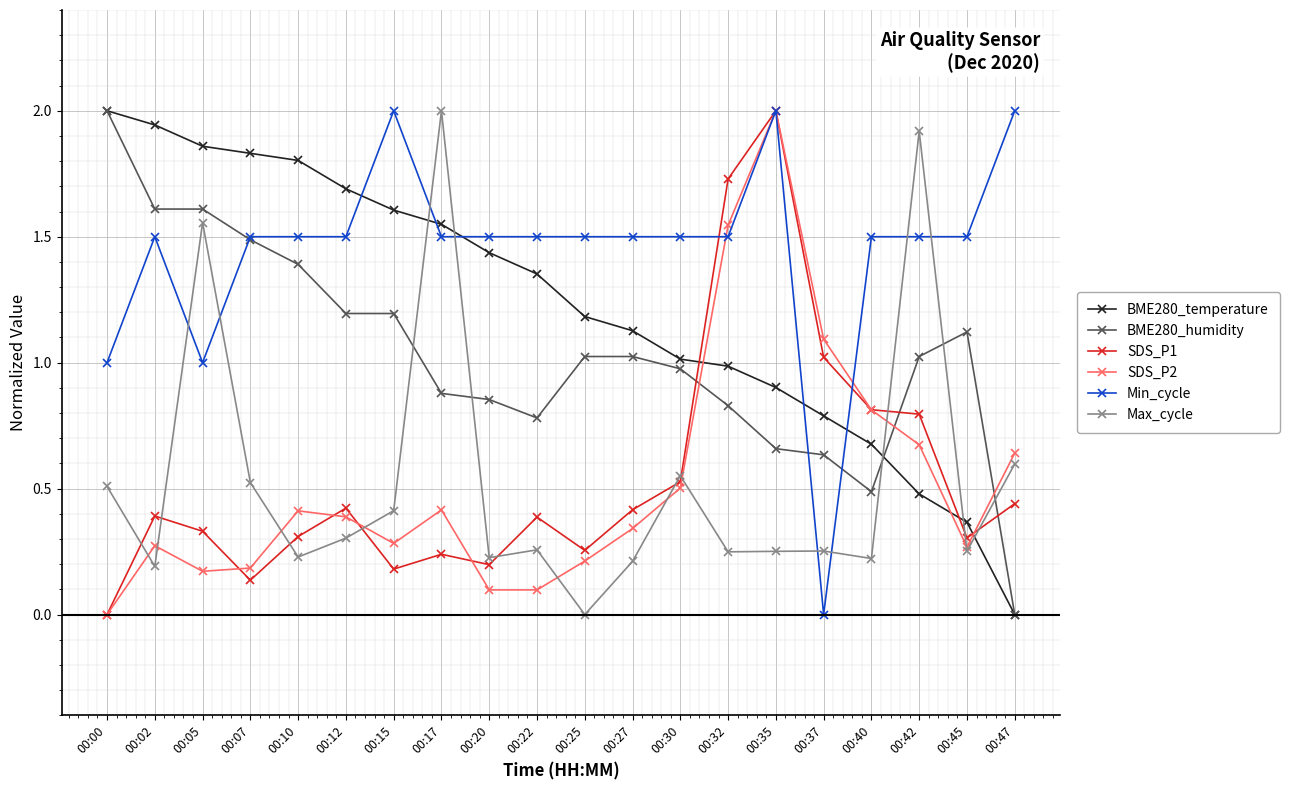

How many values in the Max_cycle series exceed 0?

19